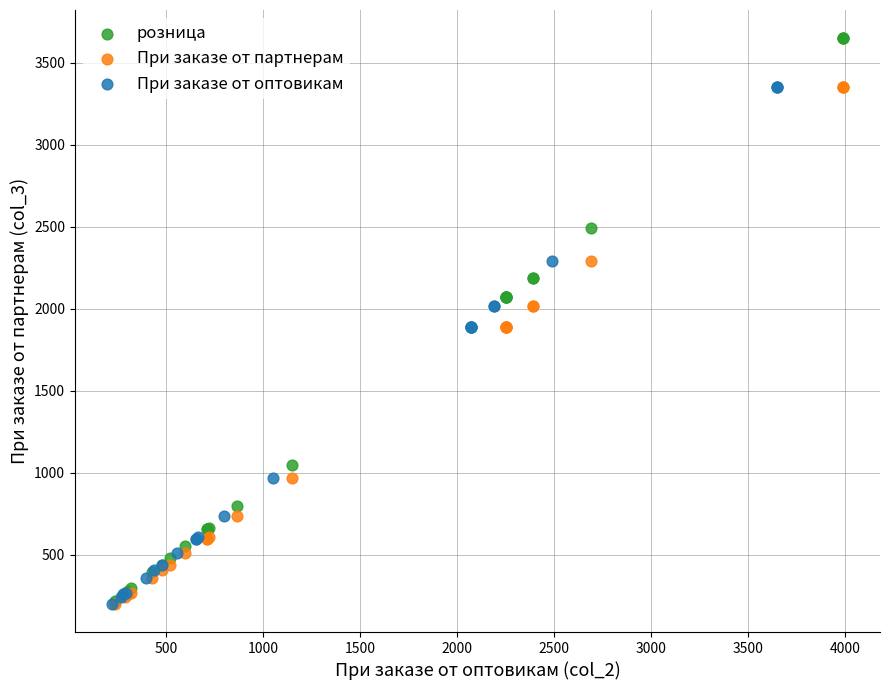

Which series contains the highest Y value?

розница